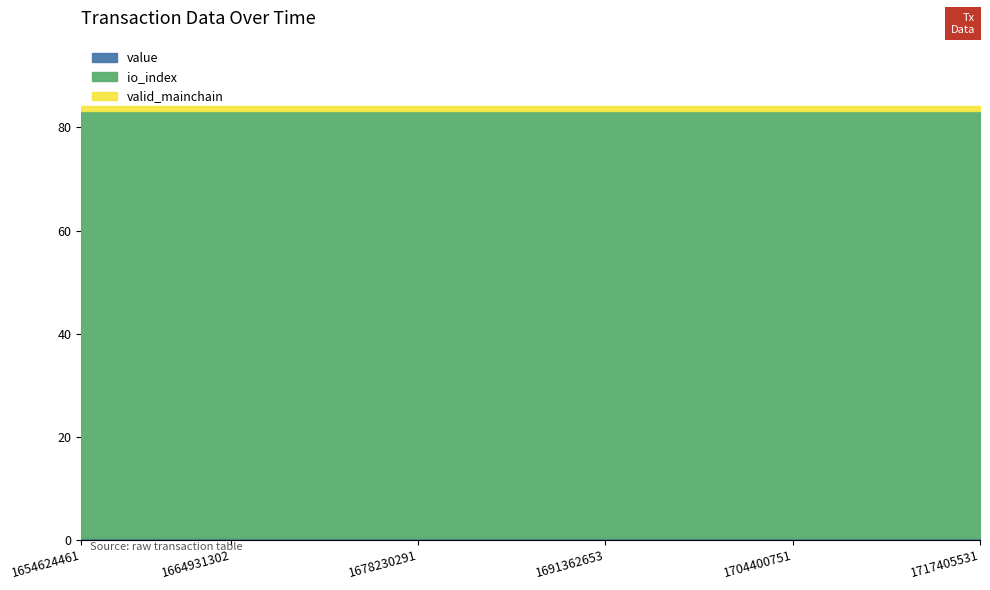

How many distinct data groups are displayed?

3